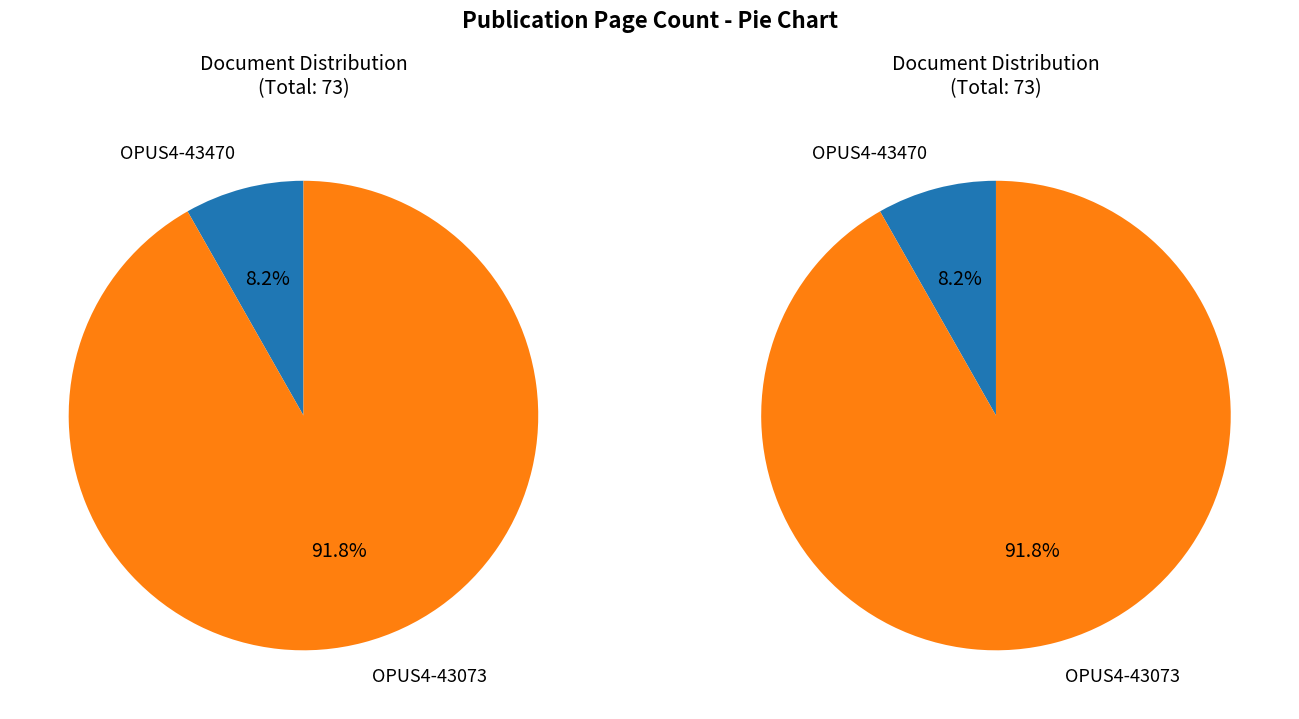

Which has a higher value, OPUS4-43470 or OPUS4-43073?

OPUS4-43073